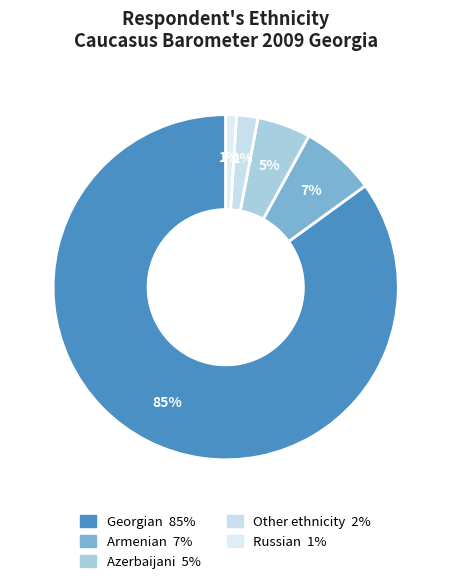

Count the number of slices in the pie.

5